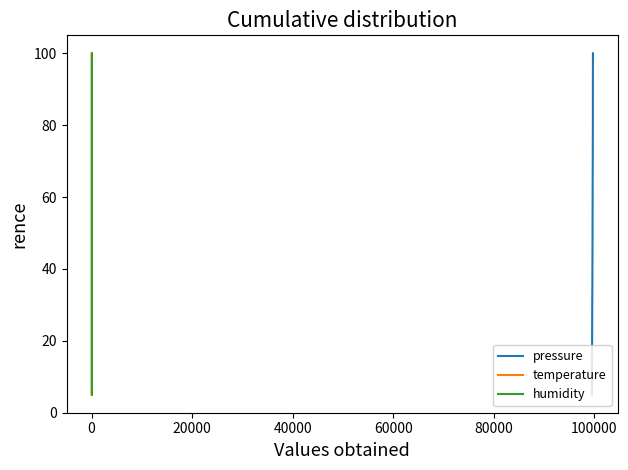

True or false: pressure and humidity intersect in this chart.

False